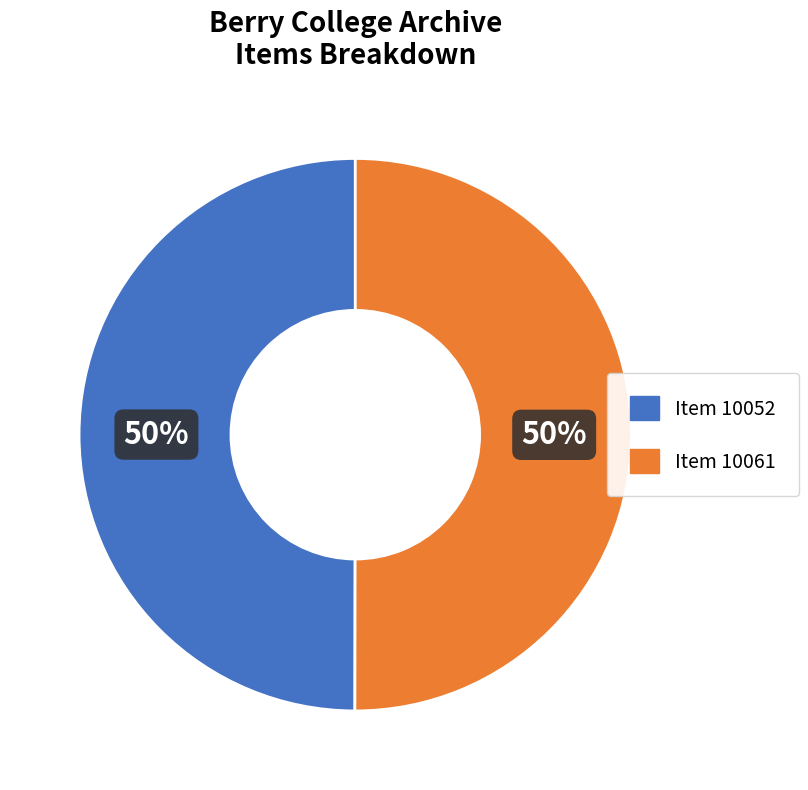

To the nearest percent, what portion does Item 10052 represent?

50%